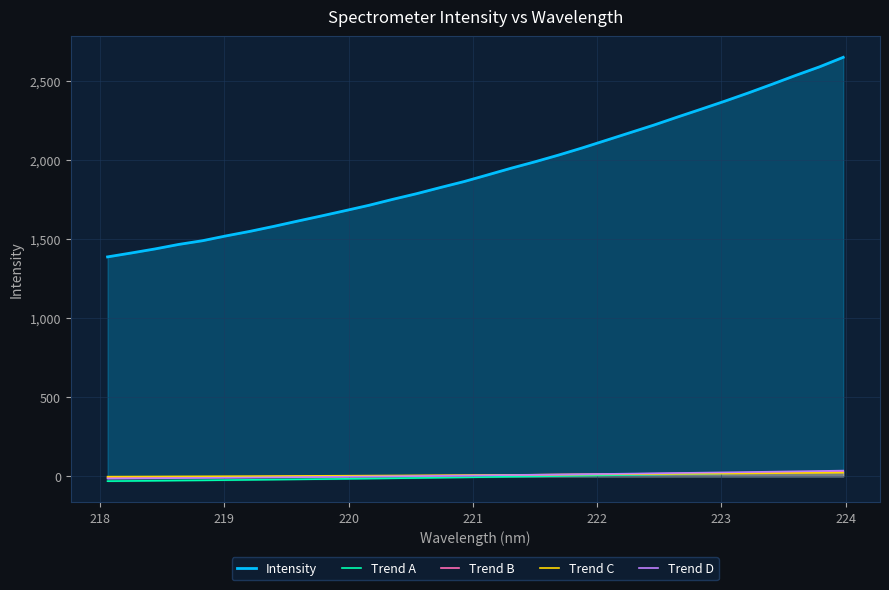

What is the minimum value shown in the chart?

-30.7